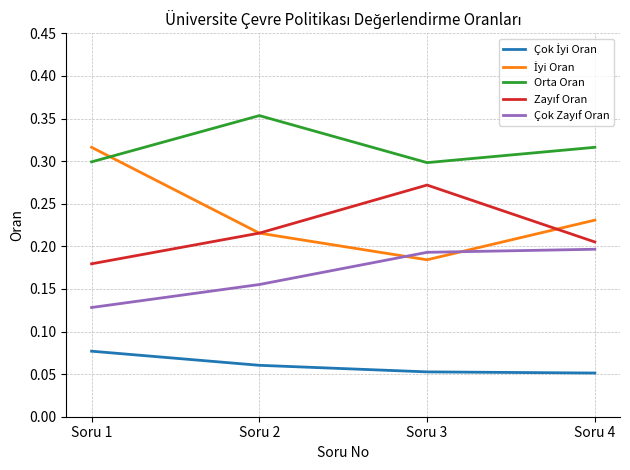

Which category has the highest value in the Orta Oran series?

Soru 2